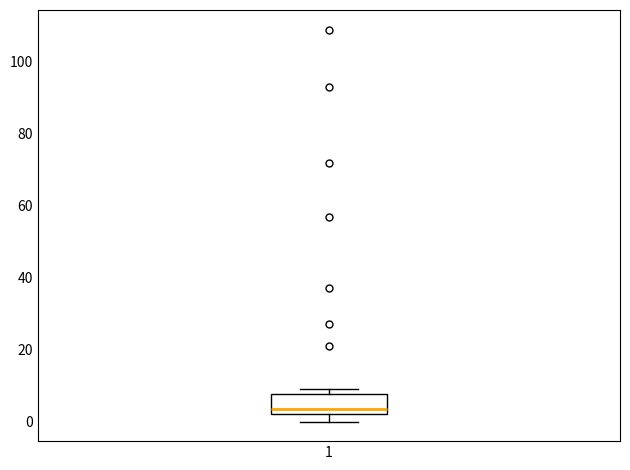

Where is the lower edge of the box at x = 1 on the y-axis? The values are not printed on the chart, so give them approximately, as read against the axis.

2